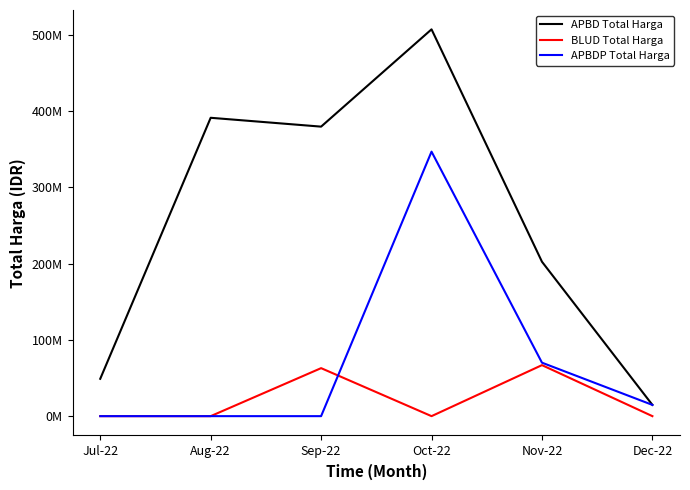

Where is APBD Total Harga nearest to the value 260875000?

Nov-22